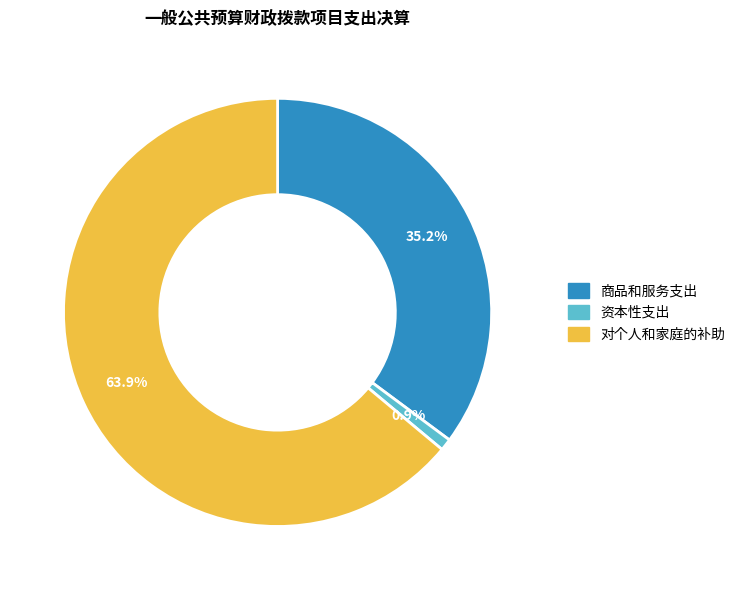

Is there a majority slice in this chart?

Yes